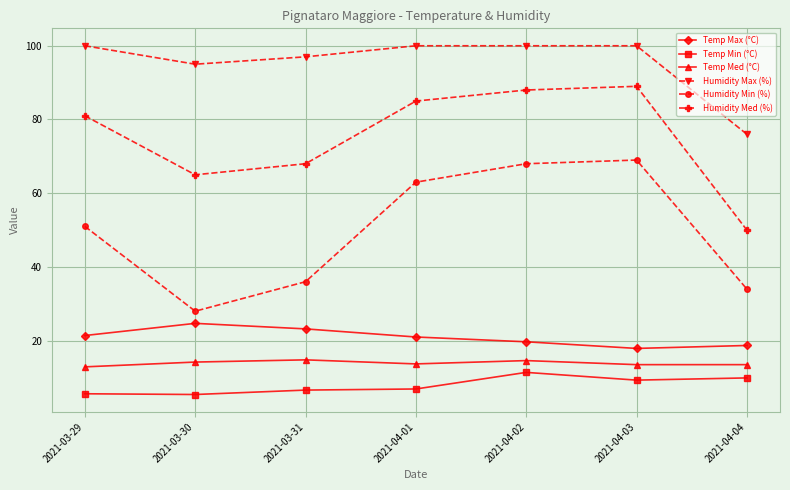

What is the value of the Humidity Max (%) point at the 7th from the left?

76.0